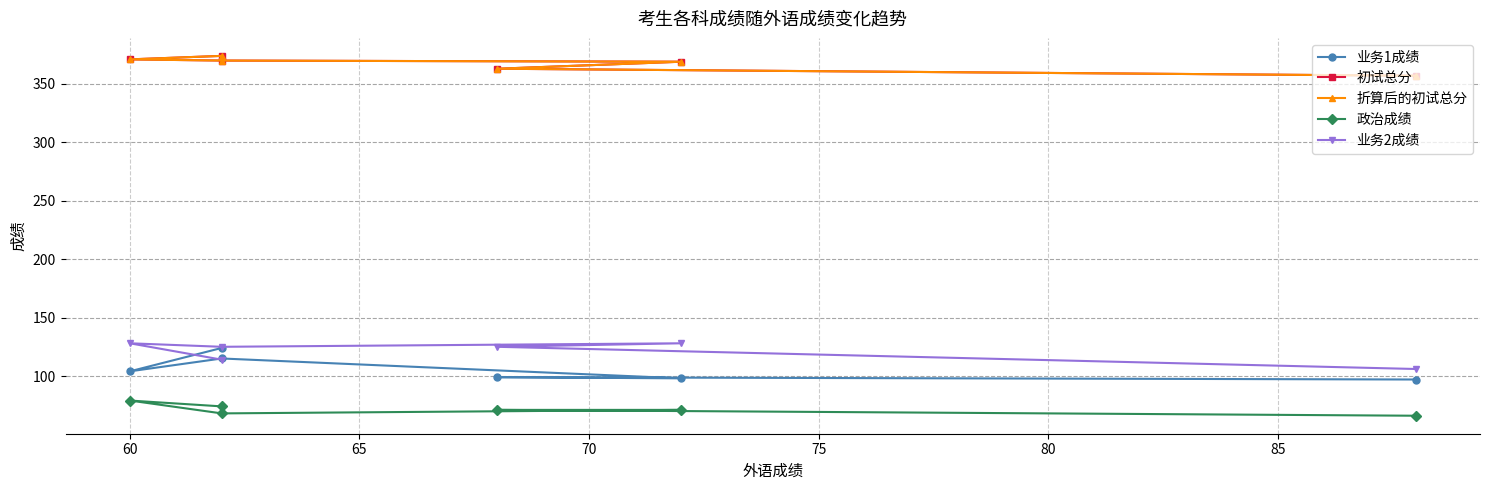

How many values in the 政治成绩 series exceed 71?

2